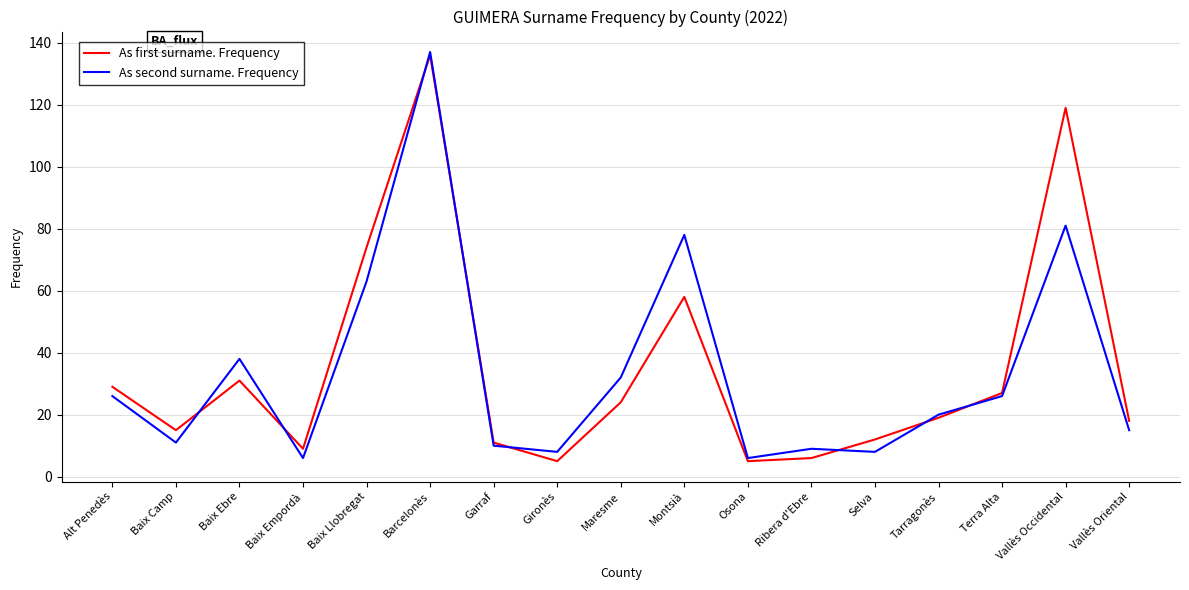

Where is As first surname. Frequency nearest to the value 70?

Baix Llobregat